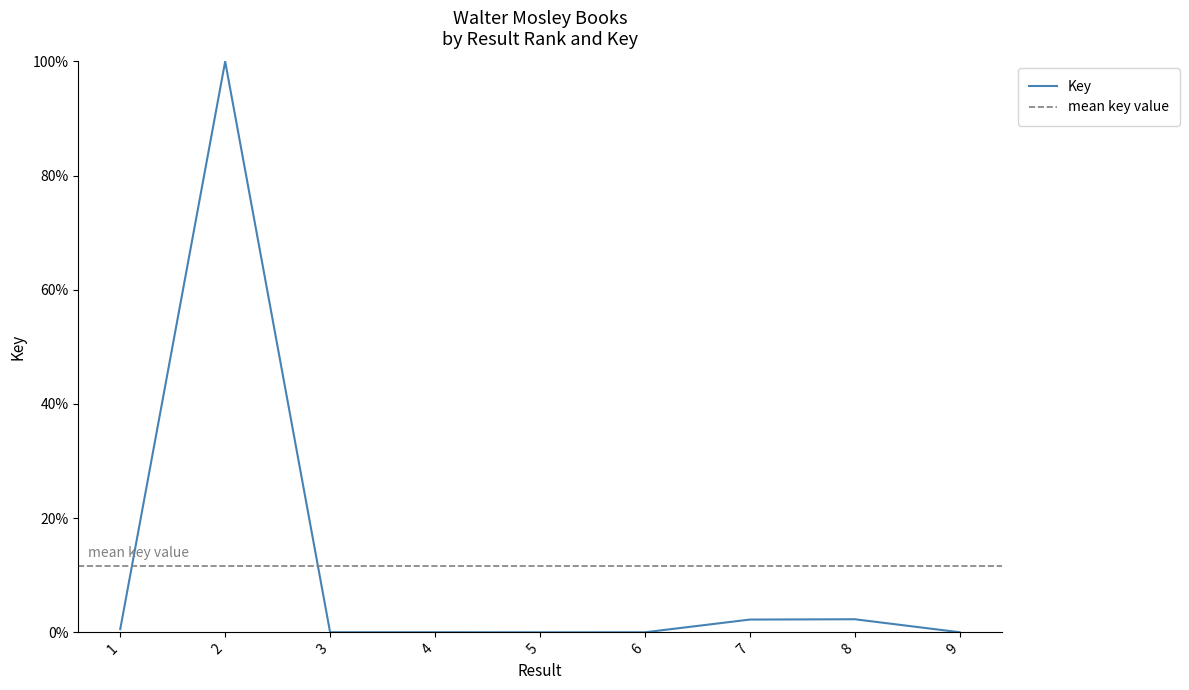

What is the average value?

0.1